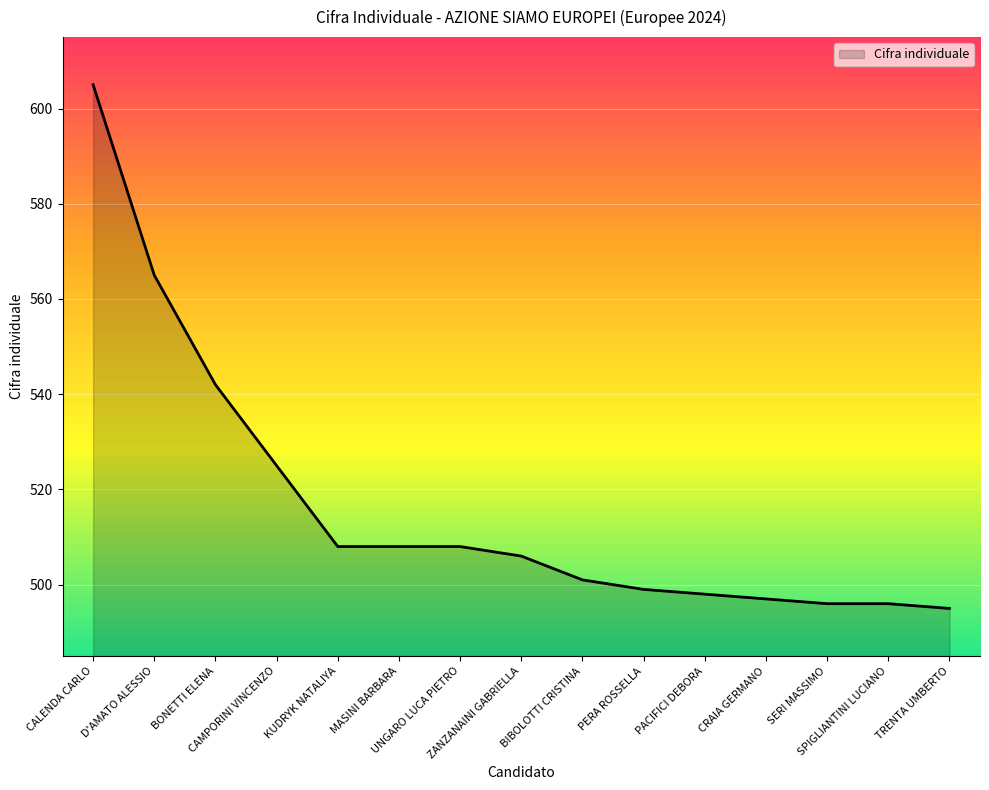

True or false: the data shows 495 at TRENTA UMBERTO.

True